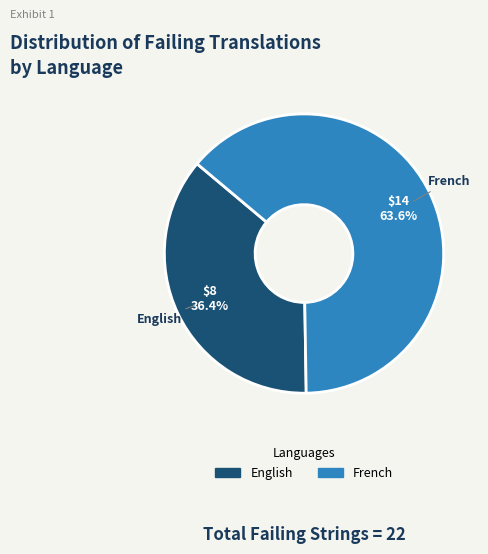

Is there a majority slice in this chart?

Yes